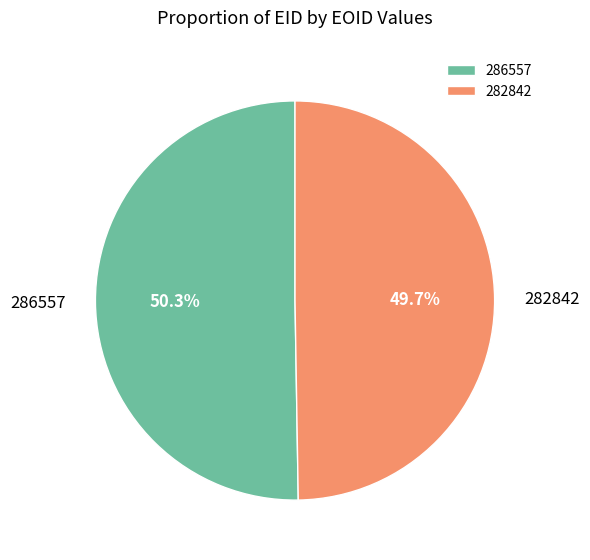

What percentage is the 286557 slice, to the nearest percent?

50%